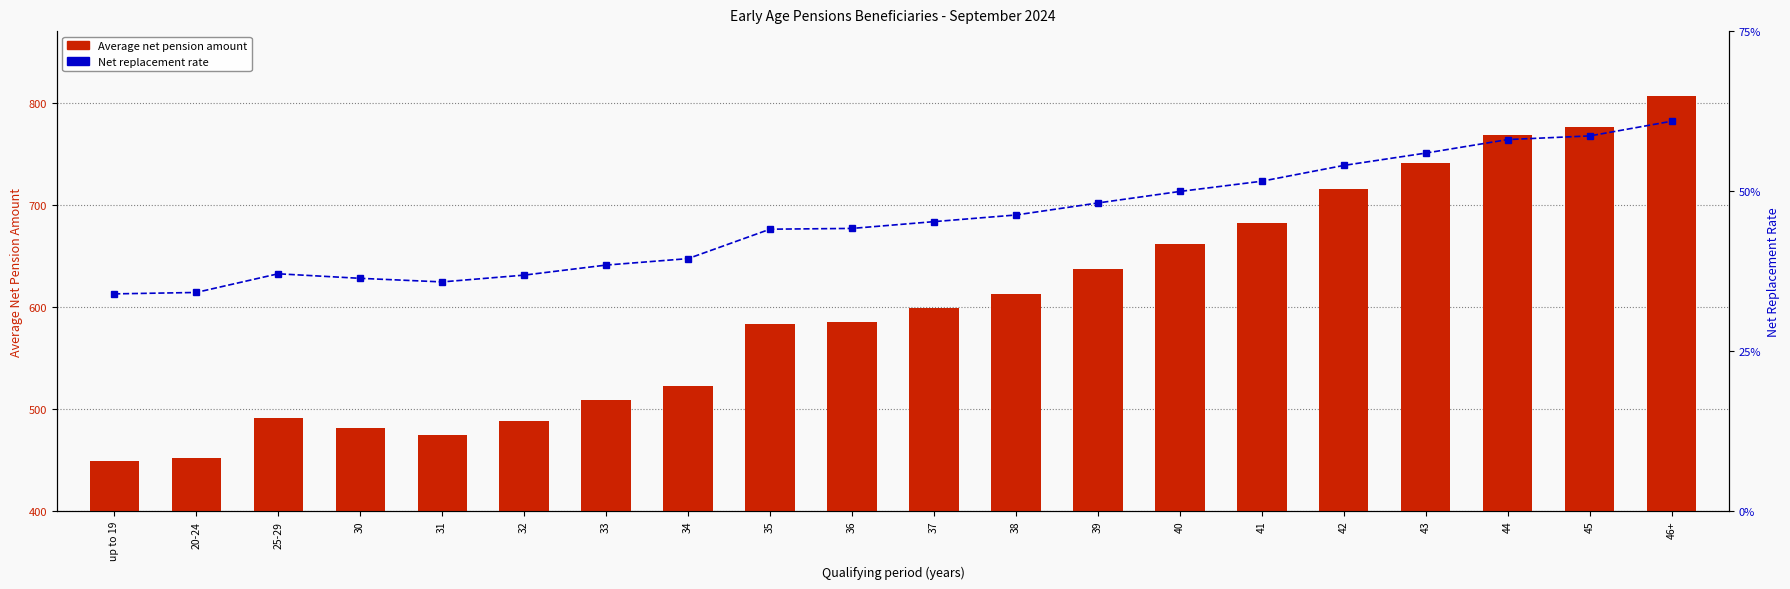

At 25-29, list the series in order from largest to smallest.

Average net pension amount, Net replacement rate (%)